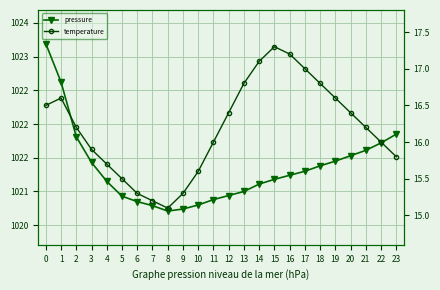

What is the total value across all series at 22?

1037.7